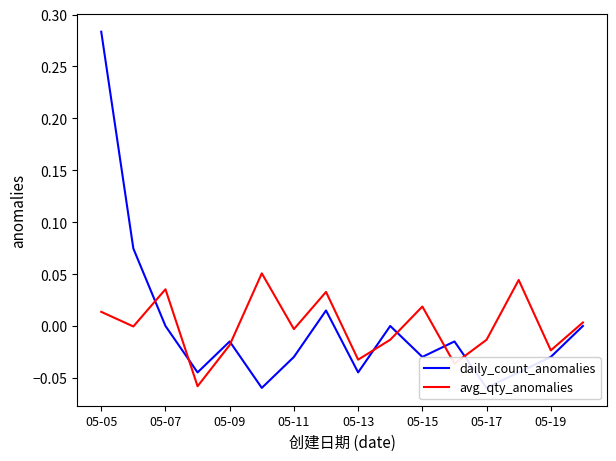

The value of avg_qty_anomalies at 05-11 is -0.0. True or false?

True